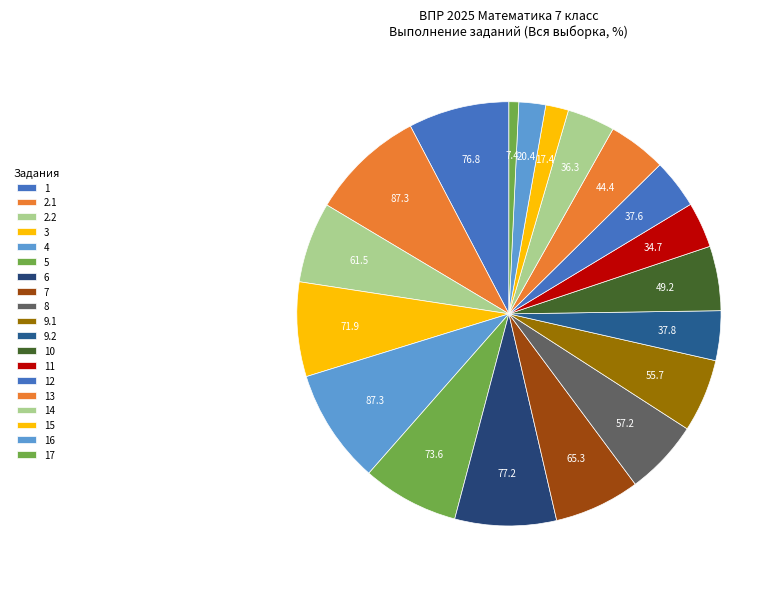

Which category has the biggest portion of the pie?

4